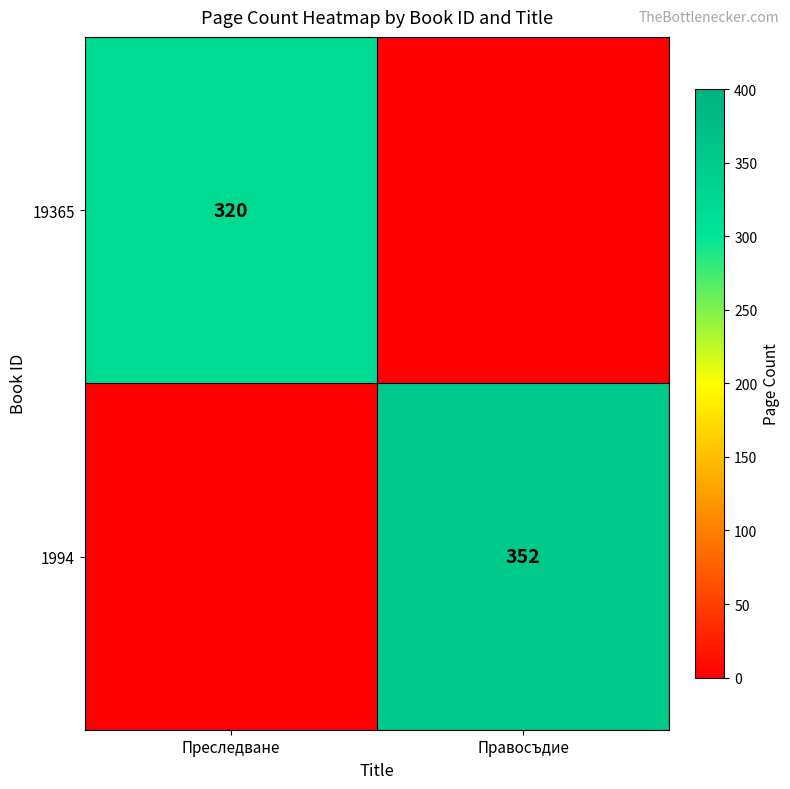

True or false: 1994 has a value of 352 at Правосъдие.

True